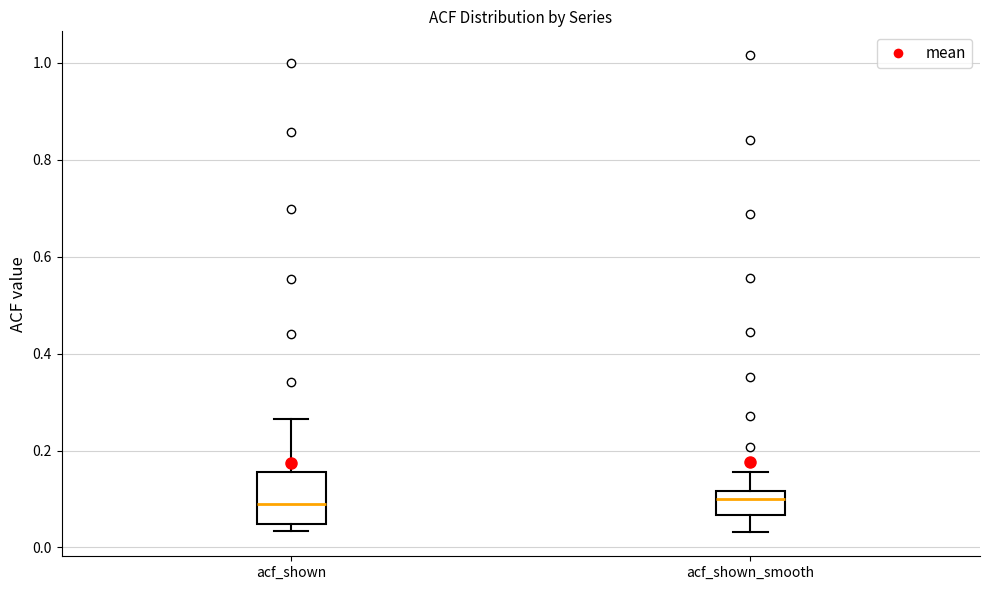

Reading left to right, read every box against the y-axis: the position of its median line, the range the box covers, and the ends of its whiskers. The values are not printed on the chart, so give them approximately, as read against the axis.

acf_shown: median 0.10, box 0.04 to 0.16, whiskers 0.04 (just below the box's lower edge) to 0.26
acf_shown_smooth: median 0.10, box 0.06 to 0.12, whiskers 0.04 to 0.16